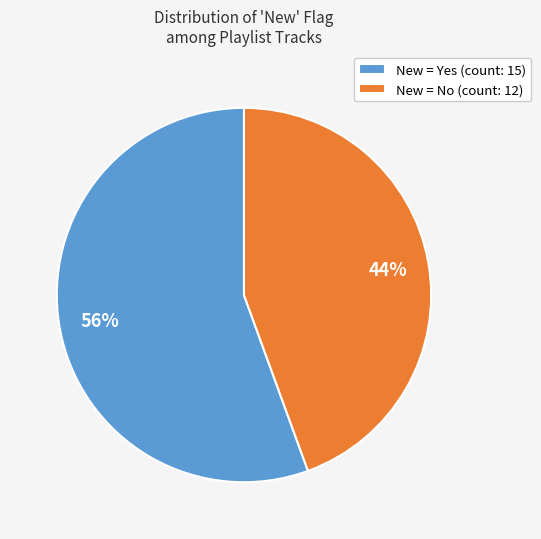

Count the number of slices in the pie.

2